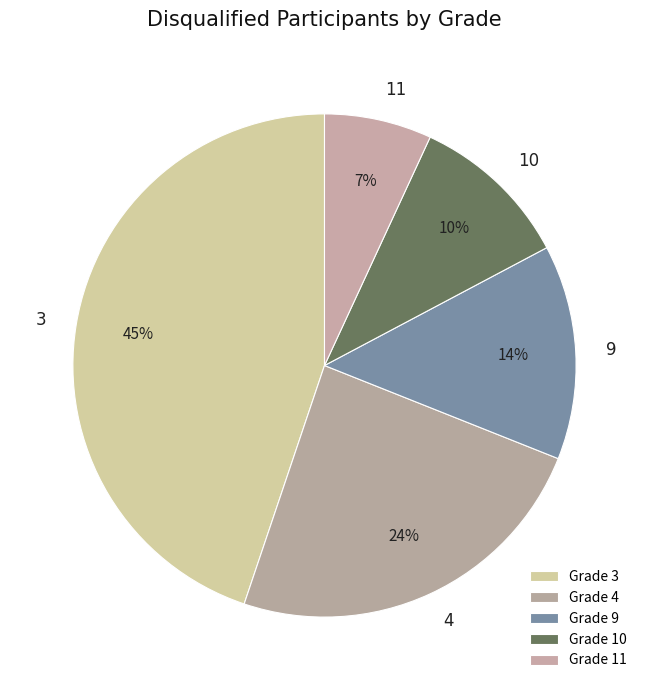

How many slices are in this pie chart?

5